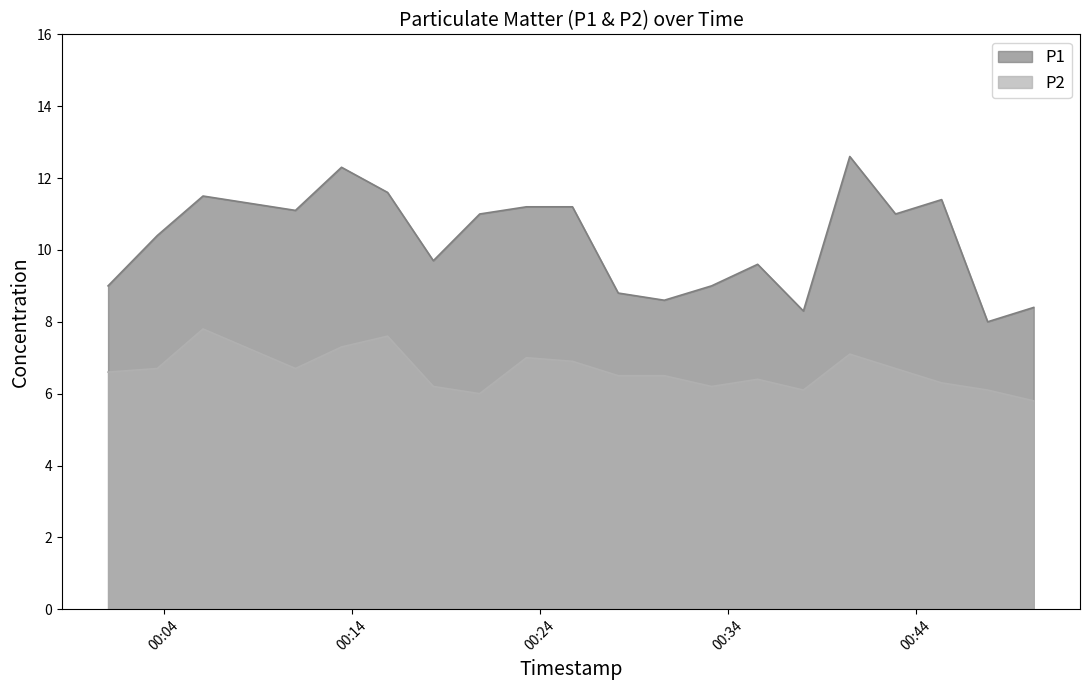

What is the value of the P1 point at the 14th from the left?

9.6